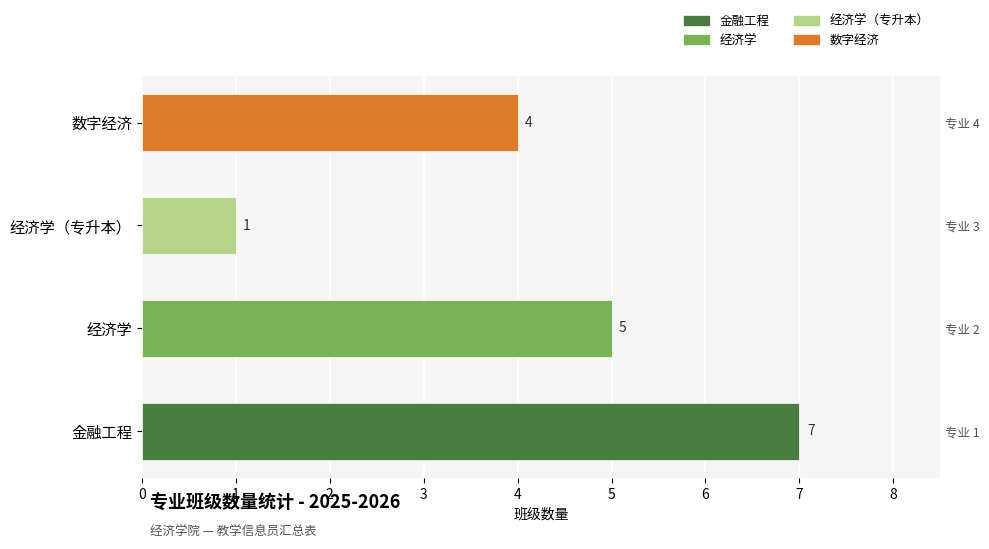

What is the average value?

4